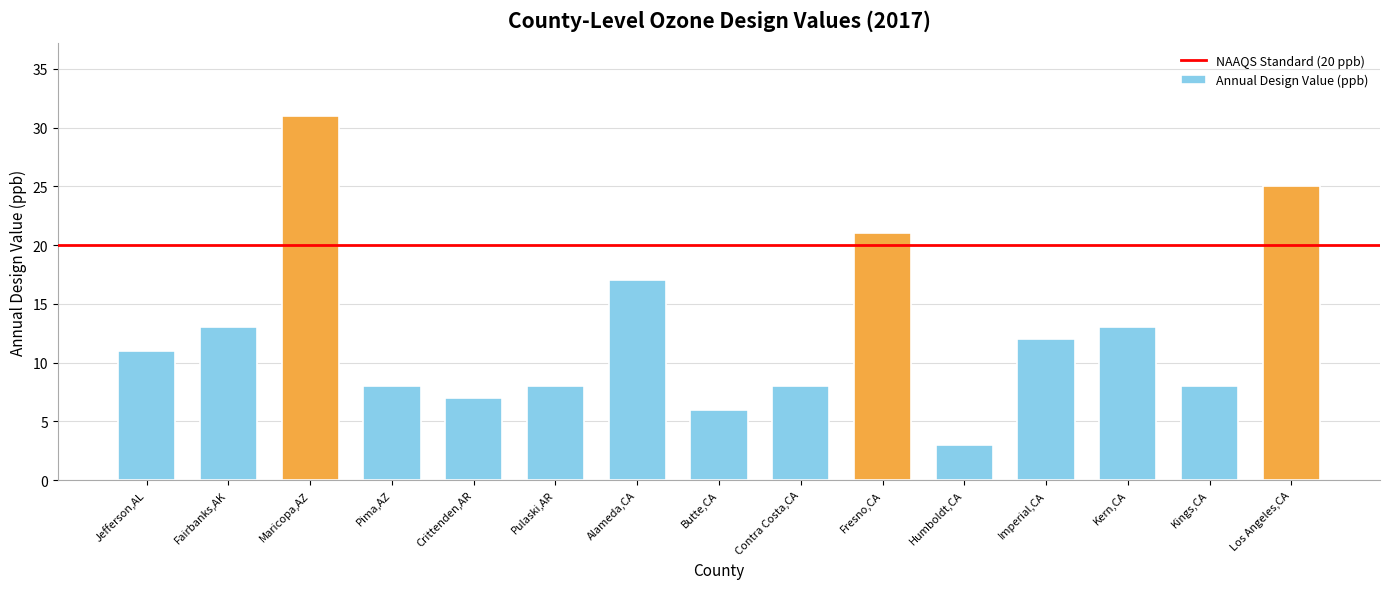

Reading left to right, transcribe all the data shown in this chart.

Jefferson,AL=11	Fairbanks,AK=13	Maricopa,AZ=31	Pima,AZ=8	Crittenden,AR=7	Pulaski,AR=8	Alameda,CA=17	Butte,CA=6	Contra Costa,CA=8	Fresno,CA=21	Humboldt,CA=3	Imperial,CA=12	Kern,CA=13	Kings,CA=8	Los Angeles,CA=25